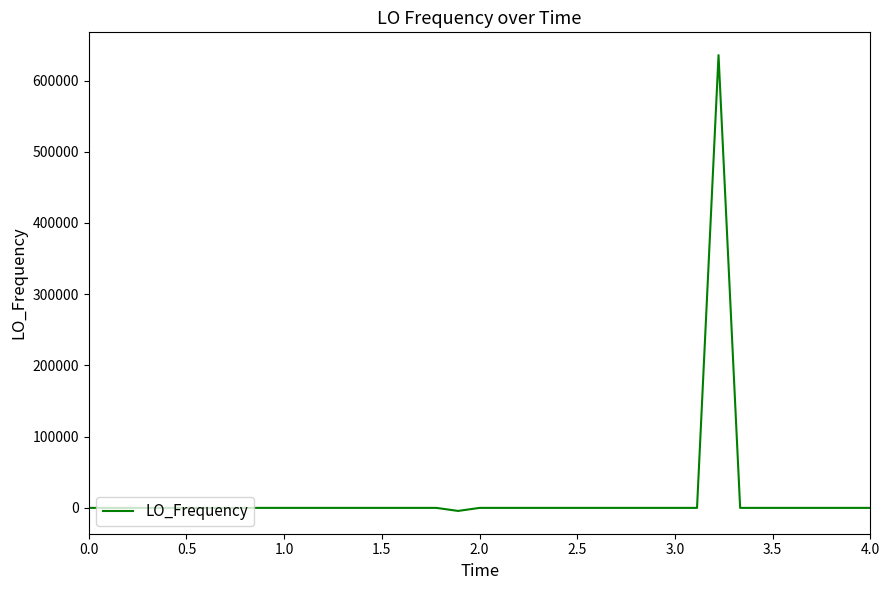

What is the smallest value displayed?

-4274.1